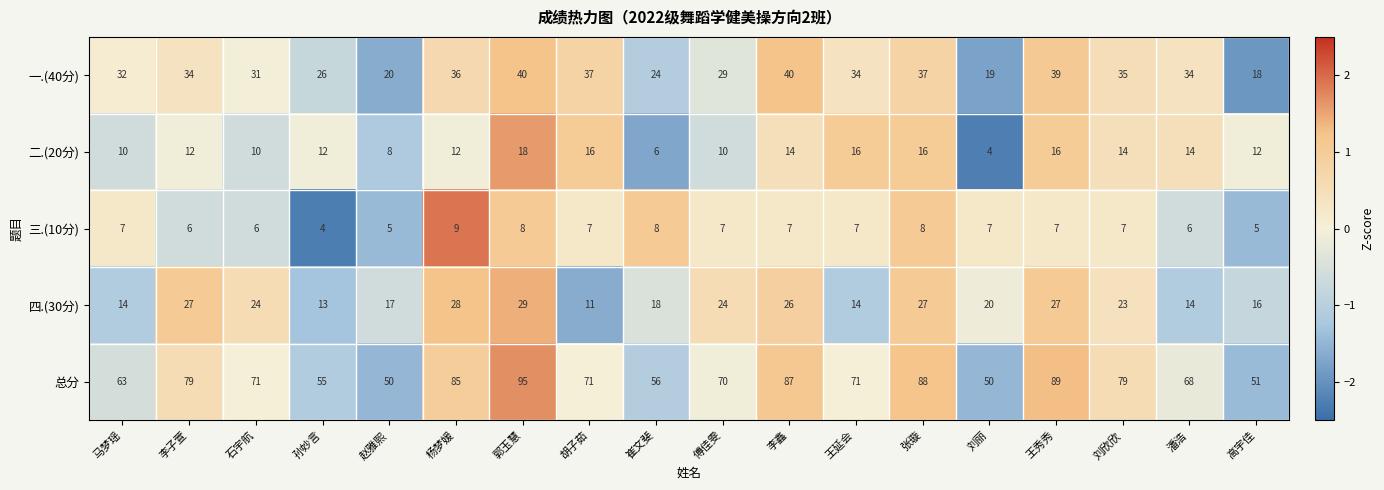

How many data points in 一.(40分) are less than 34?

8